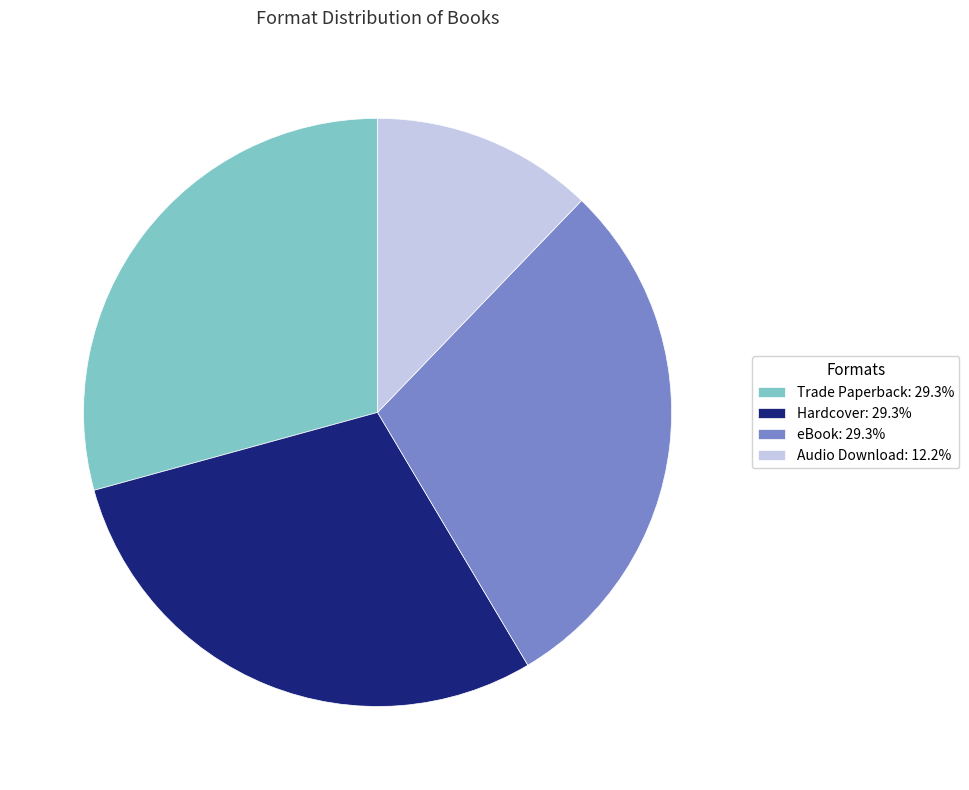

Approximately how many times larger is the value at Trade Paperback: 29.3% compared to Audio Download: 12.2%?

2.4